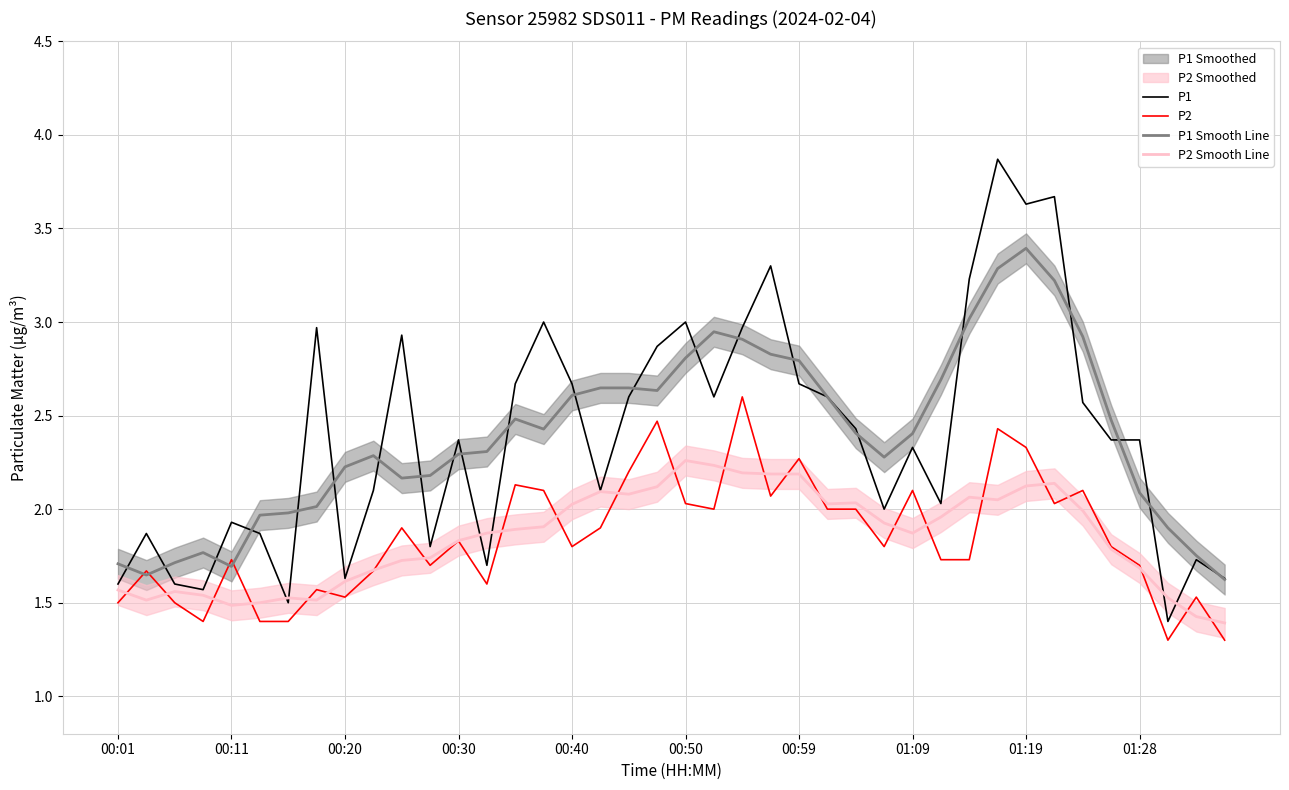

How many lines are shown in the chart?

4